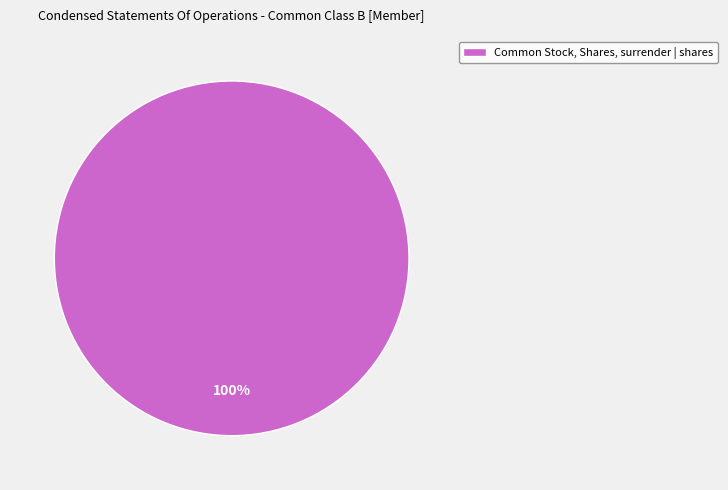

Is there any slice that represents more than half of the pie?

Yes